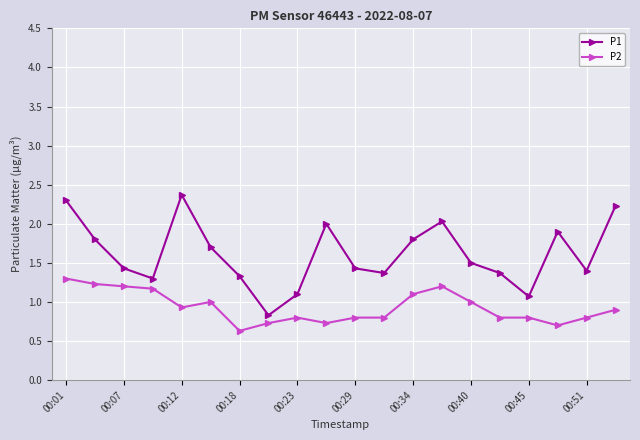

Which series has the largest range (max minus min)?

P1